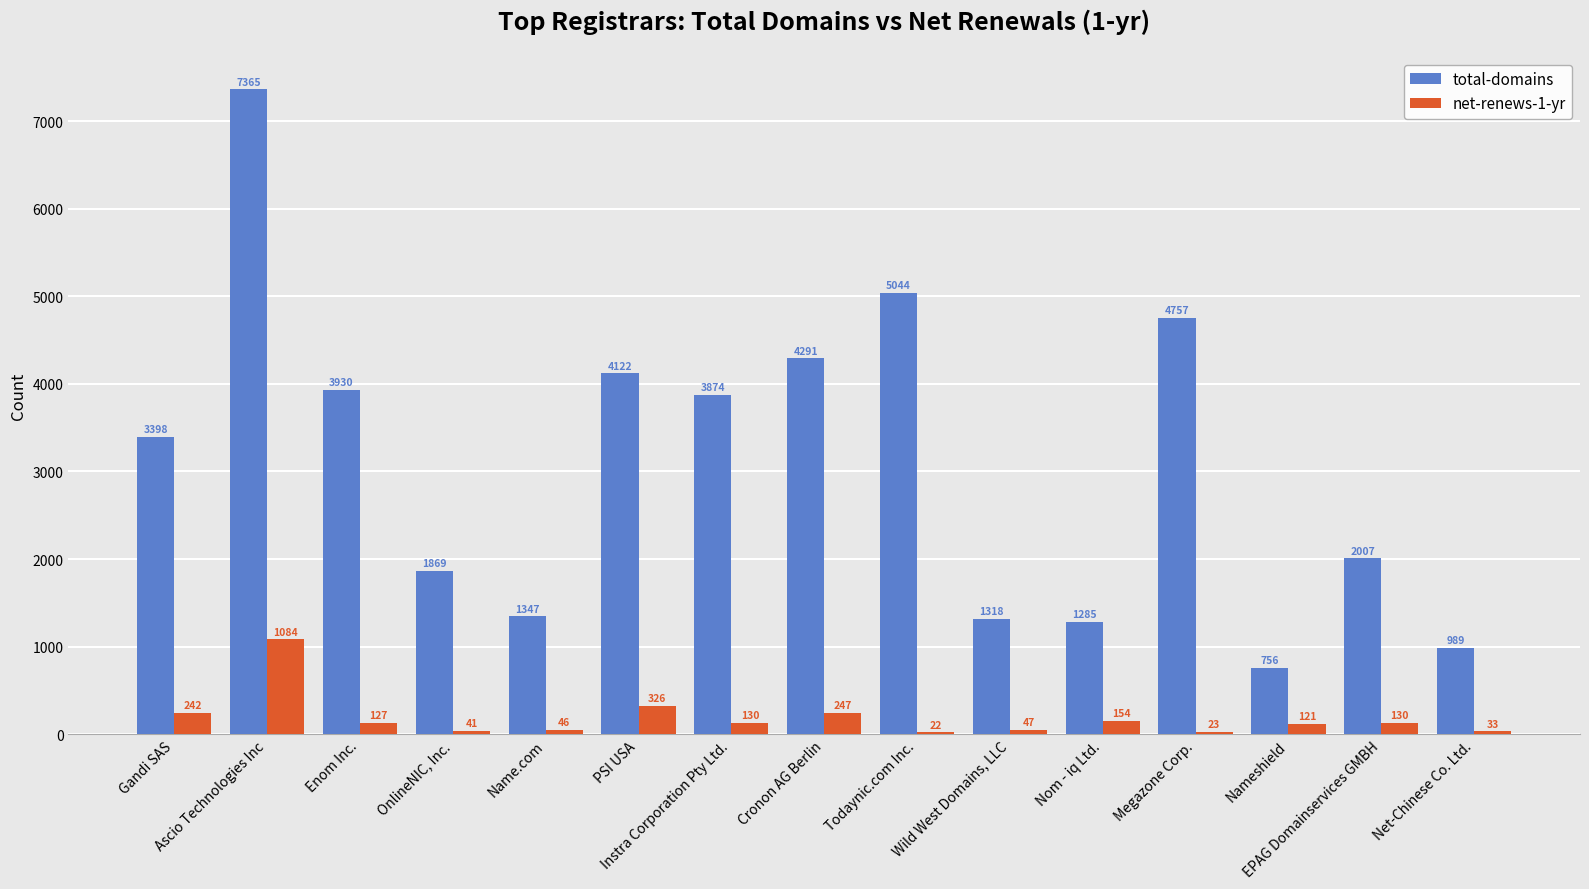

What is the sum of all total-domains values?

46352